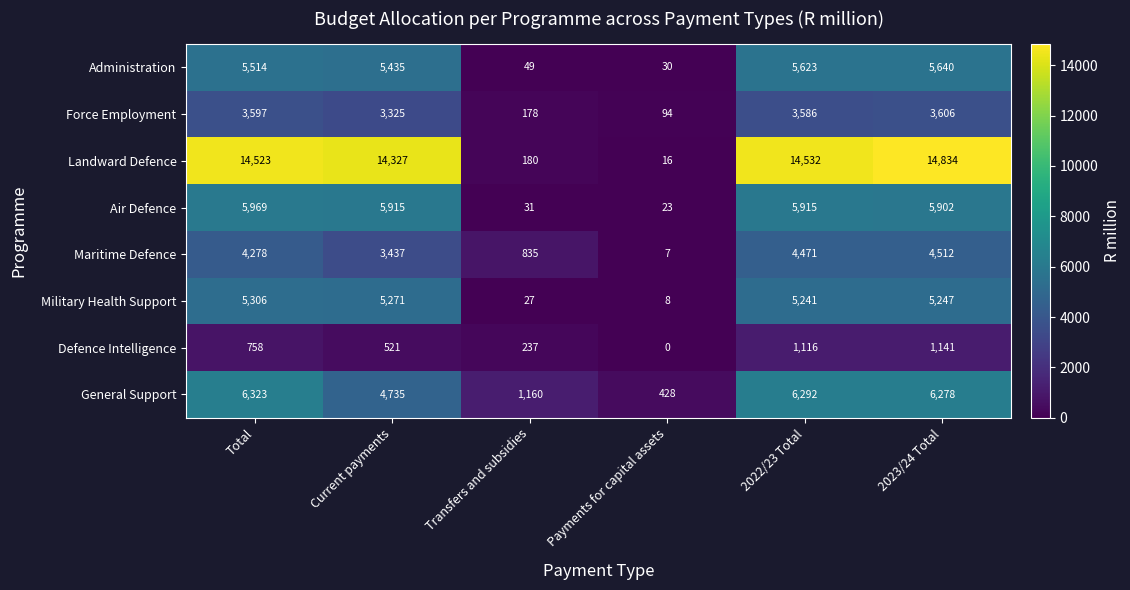

At which label is Military Health Support closest to 2657?

2022/23 Total